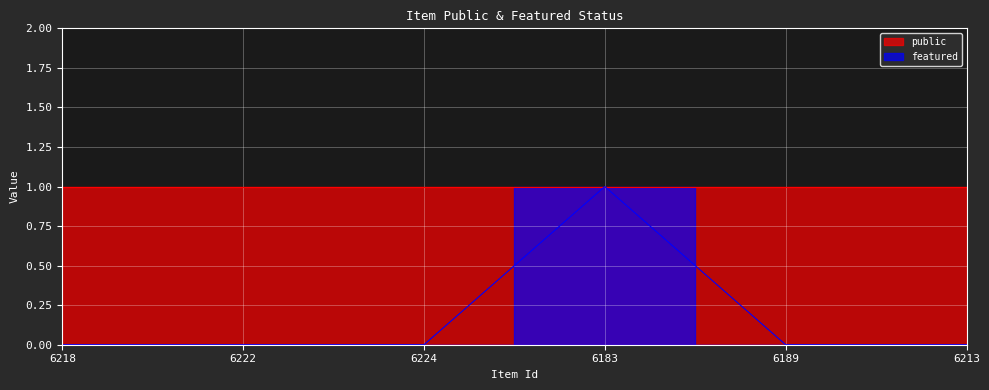

Which label corresponds to the smallest value in the chart?

6218